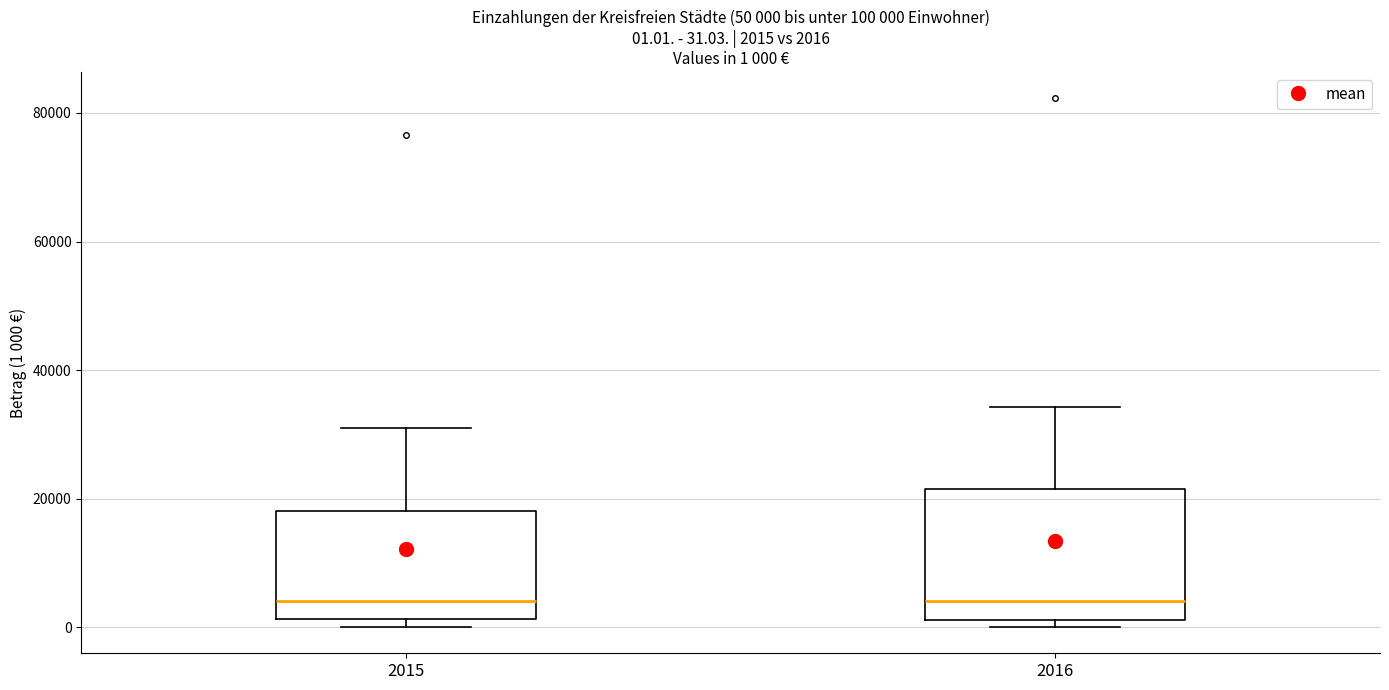

Comparing the boxes themselves (not the whiskers), which one is the tallest?

2016